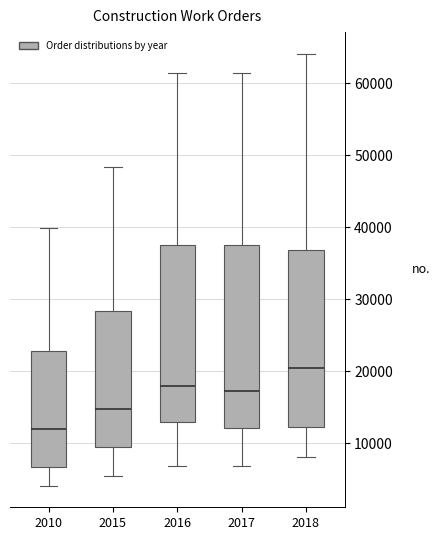

Reading left to right, transcribe this box plot: for each box, give where its median line is, the range the box spans, and where its two whiskers end, as read against the y-axis. The values are not printed on the chart, so give them approximately, as read against the axis.

2010: median 12000, box 7000 to 23000, whiskers 4000 to 40000
2015: median 15000, box 9000 to 28000, whiskers 5000 to 48000
2016: median 18000, box 13000 to 38000, whiskers 7000 to 61000
2017: median 17000, box 12000 to 37000, whiskers 7000 to 61000
2018: median 20000, box 12000 to 37000, whiskers 8000 to 64000